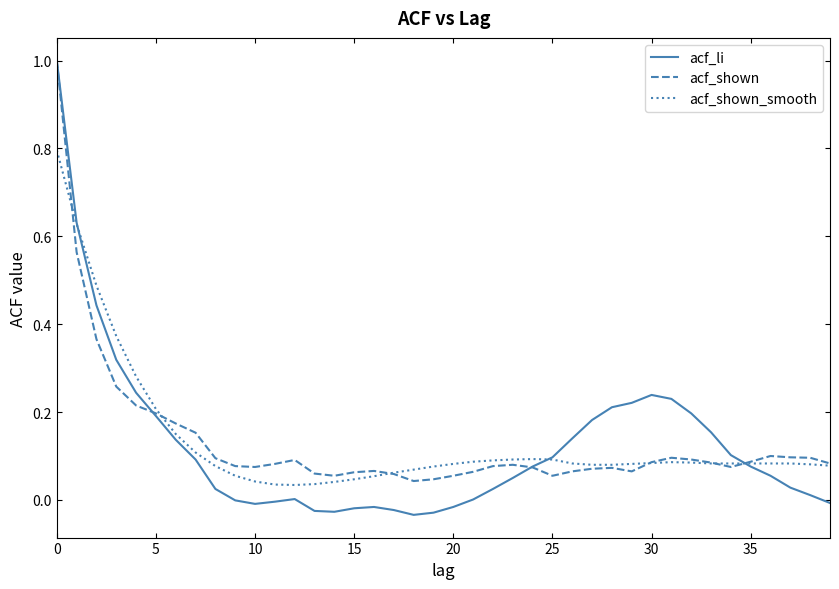

What is the maximum value for acf_shown_smooth?

0.8